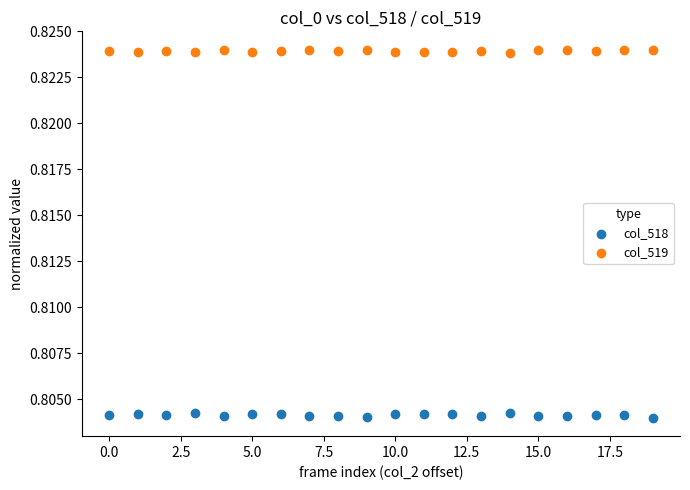

Which series contains the lowest Y value?

col_518